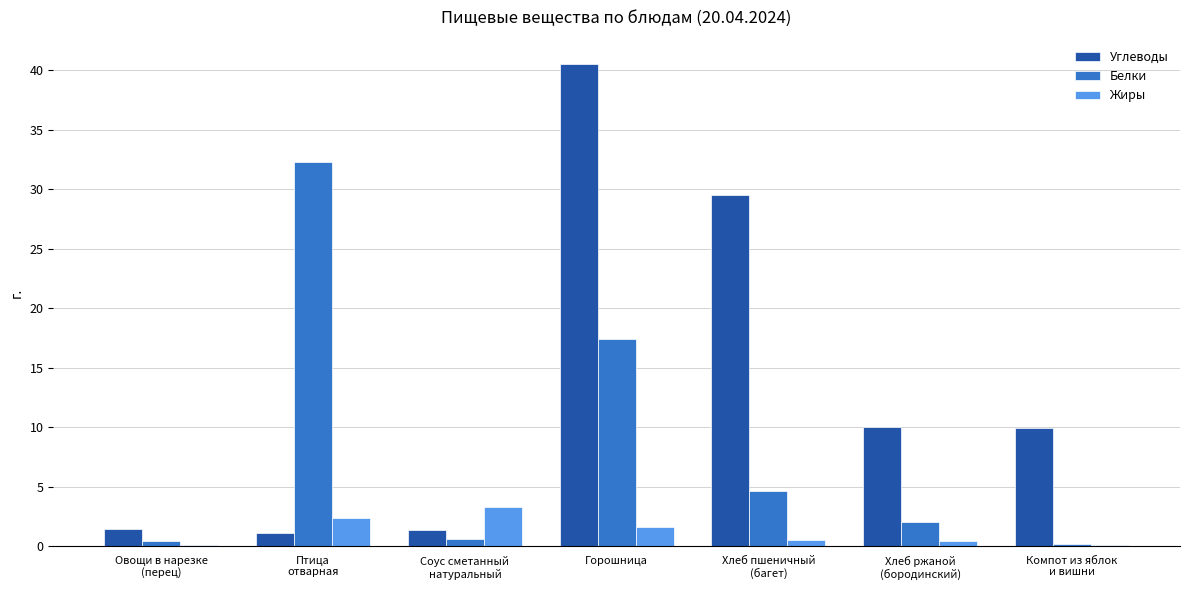

At which label is Белки closest to 16?

Горошница